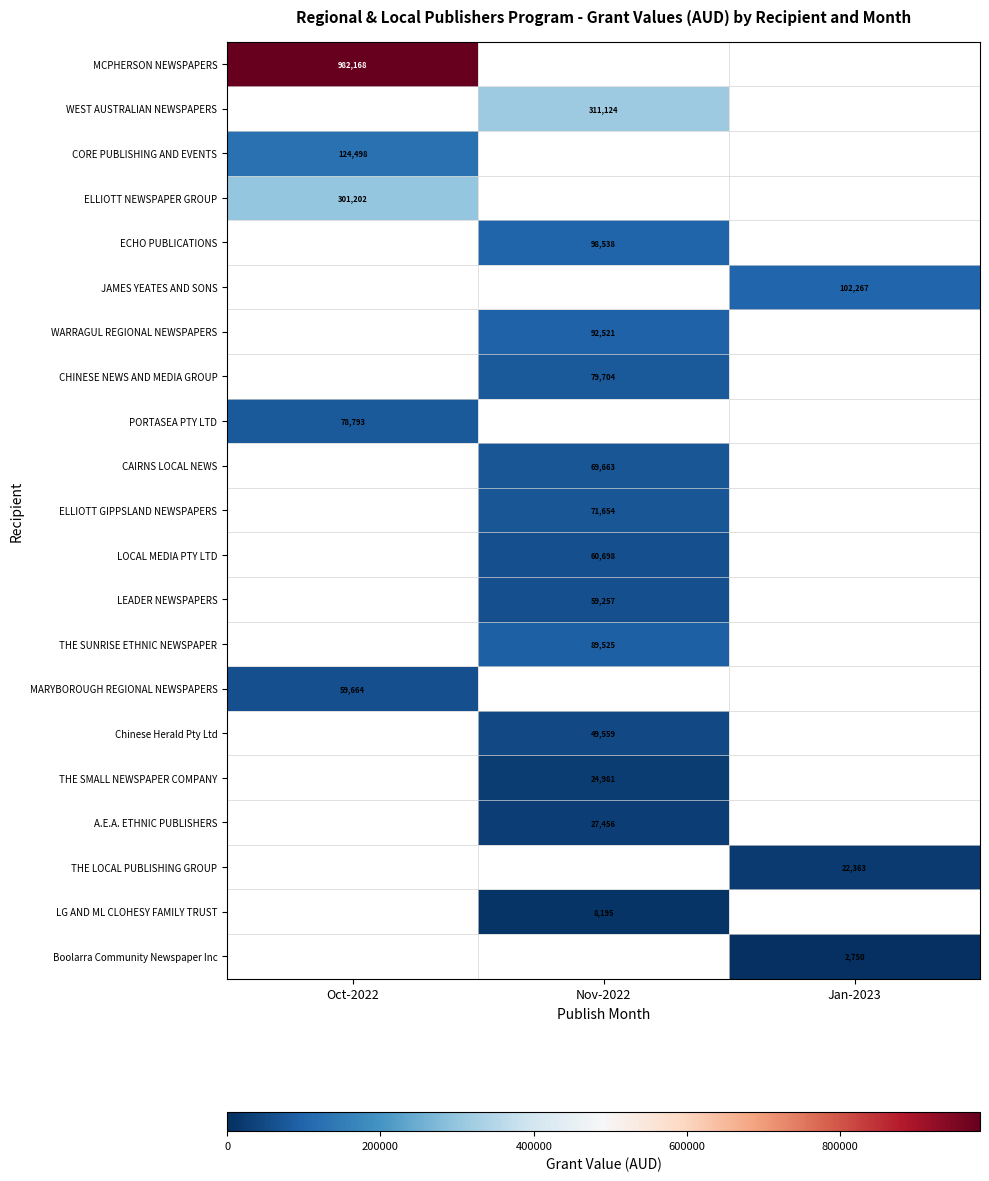

What is the sum of all WEST AUSTRALIAN NEWSPAPERS values?

311124.0